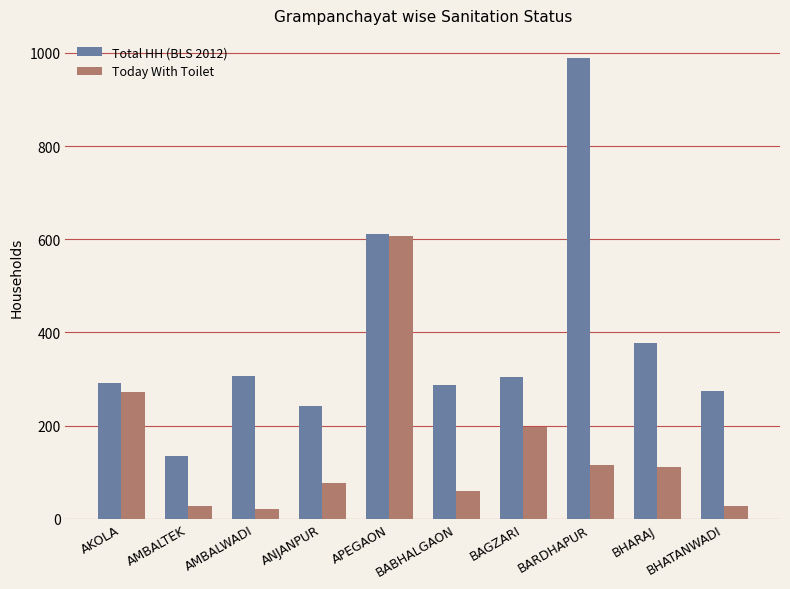

What is the average value of the Total HH (BLS 2012) series?

382